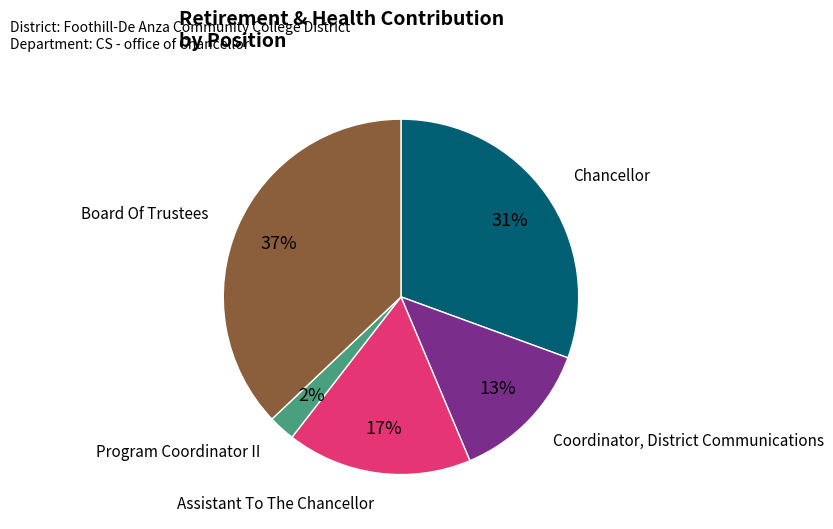

To the nearest percent, what is the difference between the largest and smallest slice percentages?

35%